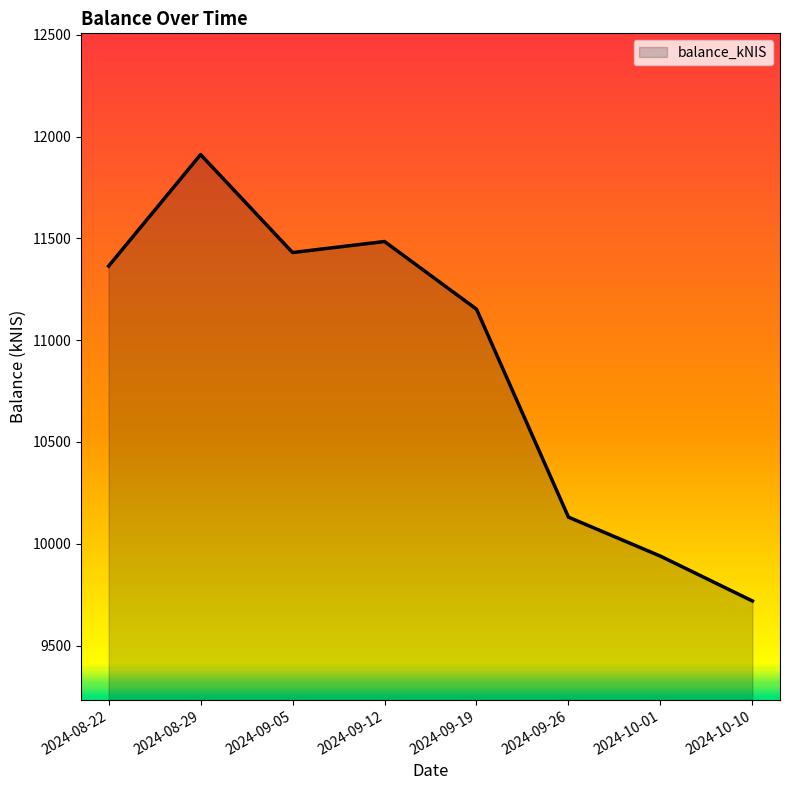

Where is the data nearest to the value 10815?

2024-09-19